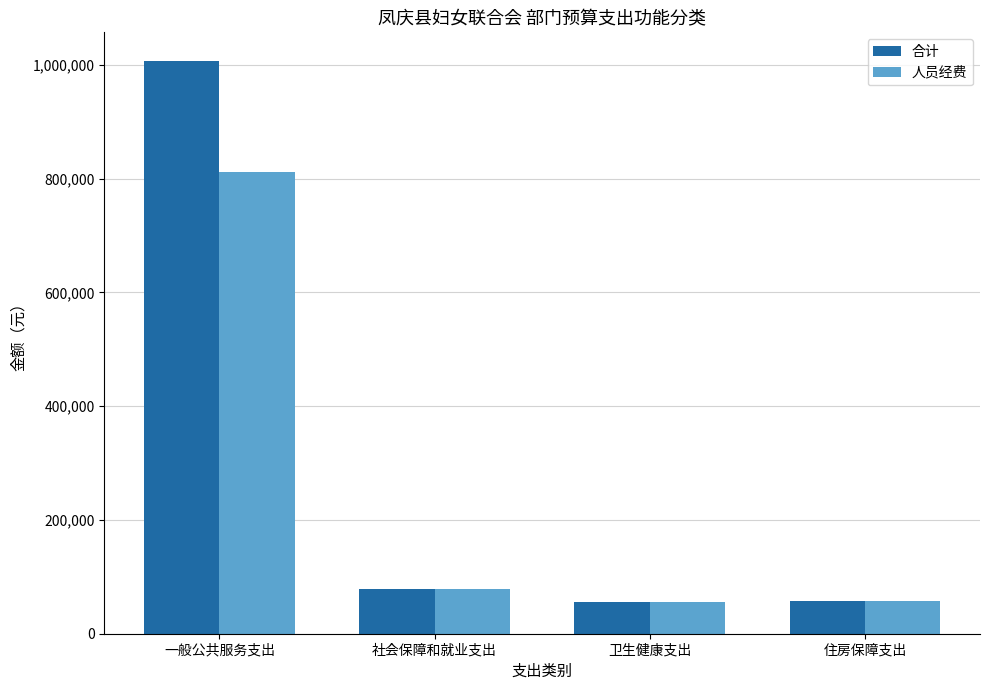

Which series has the largest total across all categories?

合计